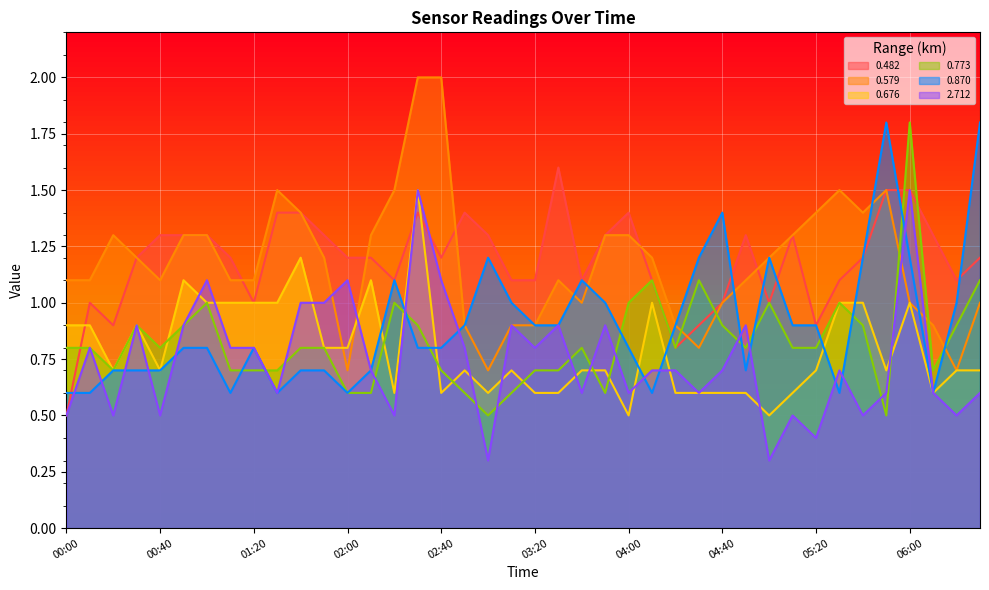

How many lines are shown in the chart?

6